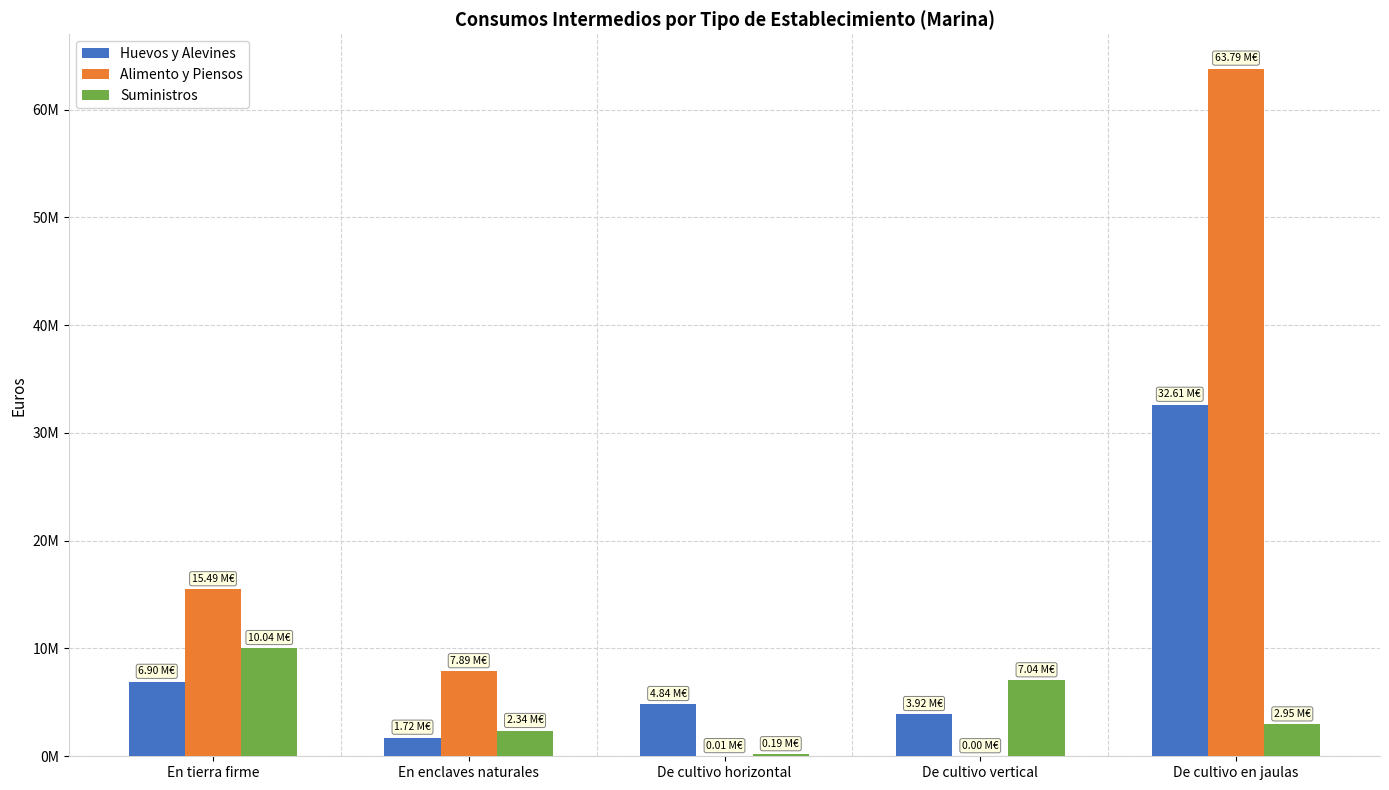

What is the difference between the second highest and minimum values in the Suministros series?

6857631.0